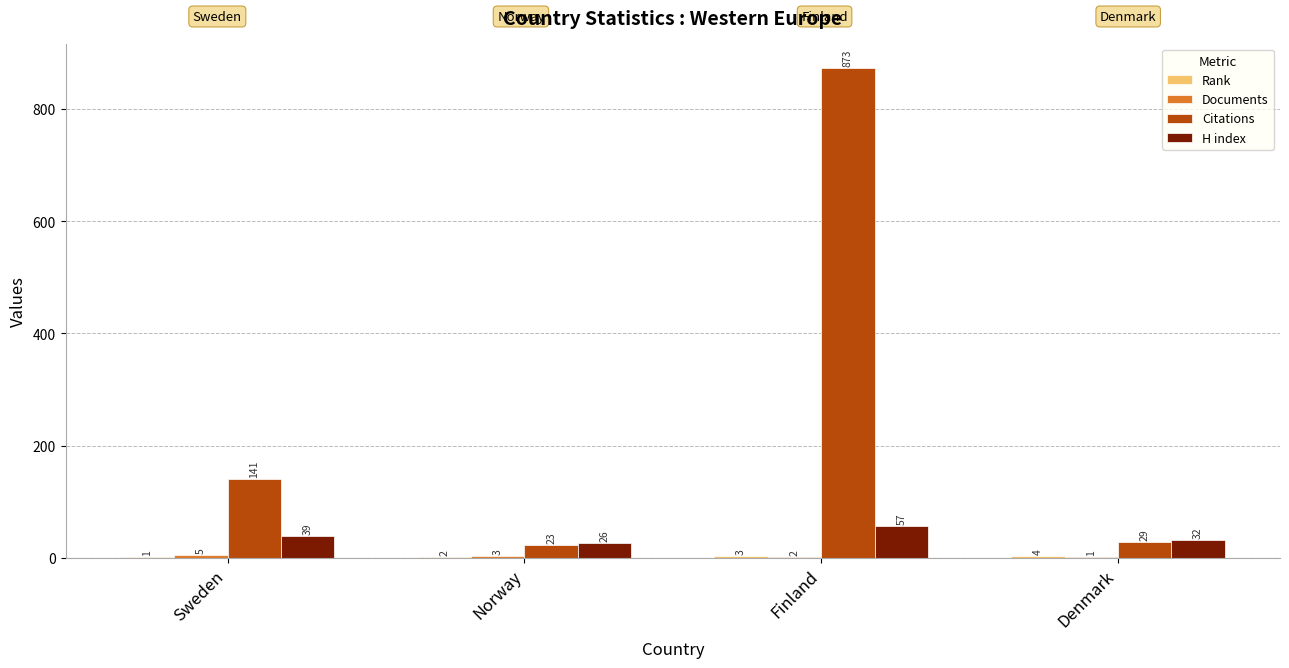

Which series changed the most between Finland and Denmark?

Citations